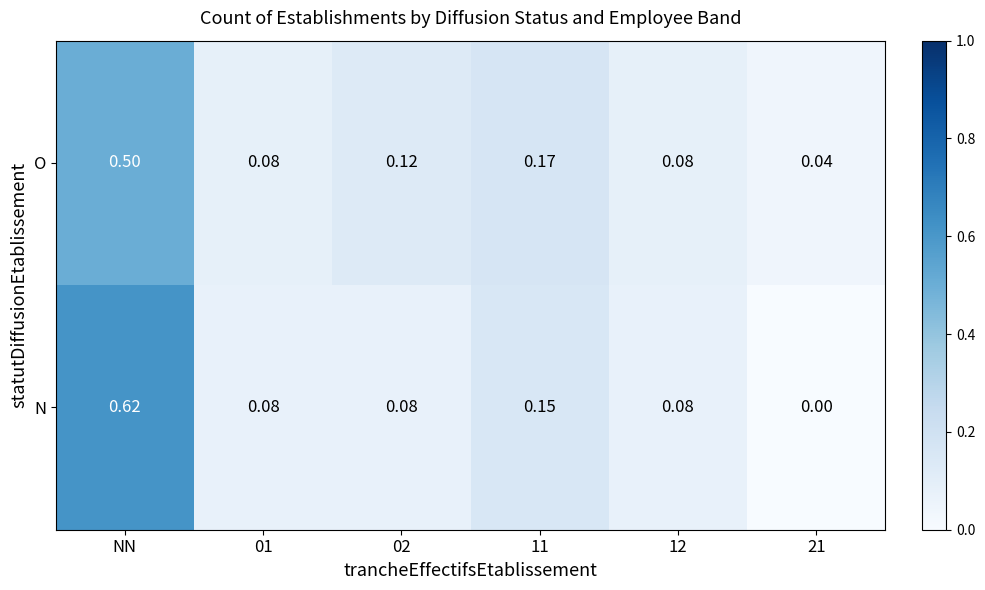

Which series has the largest total across all categories?

N